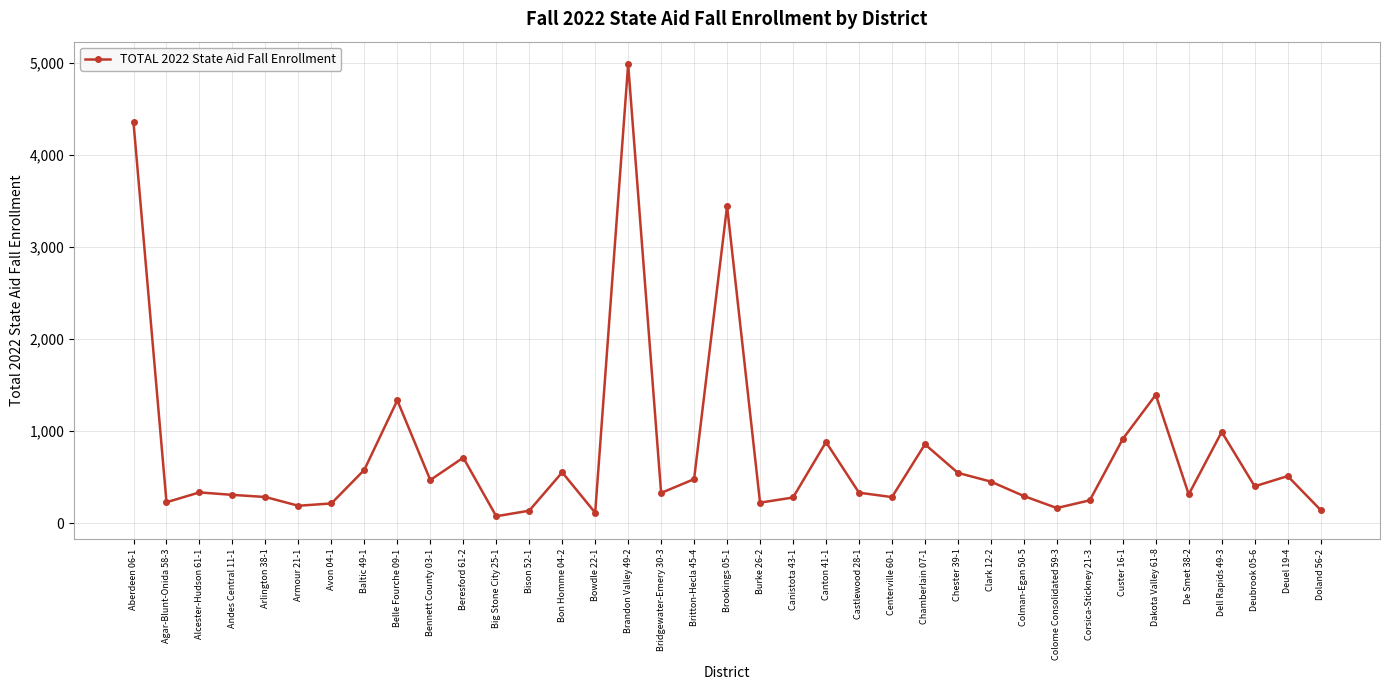

Is it true that the value at Doland 56-2 is 142.0?

True